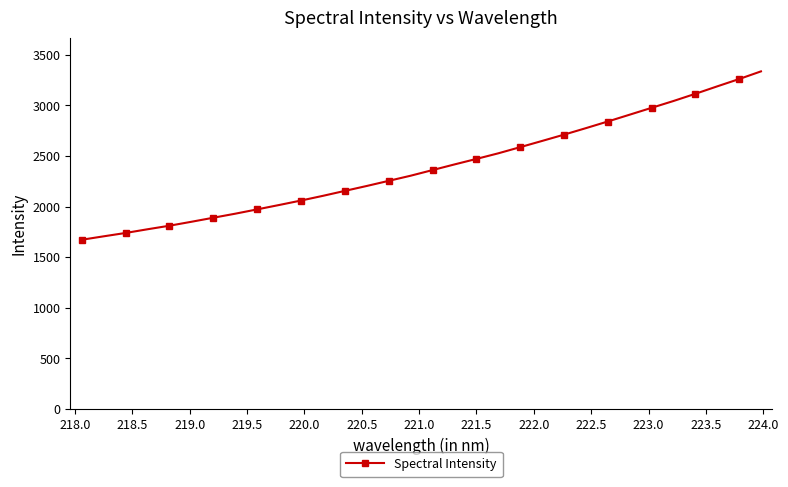

What is the smallest value displayed?

1672.5